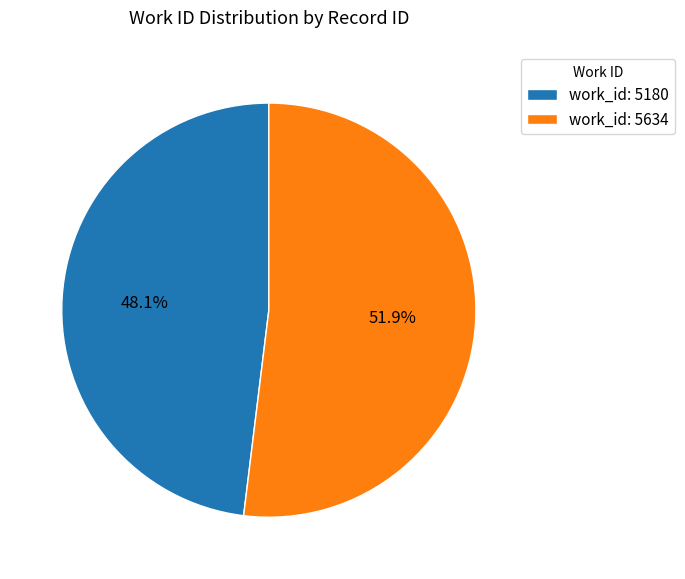

To the nearest percent, what is the average slice percentage?

50%